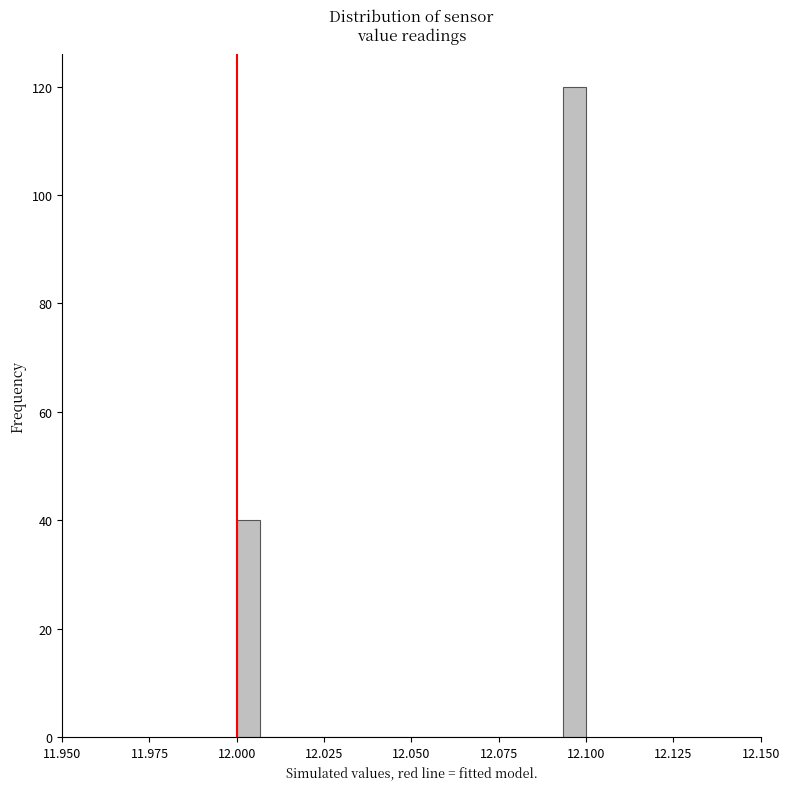

Around what value on the x-axis is the tallest bar? Give the approximate position of its centre, as read against the axis.

12.095